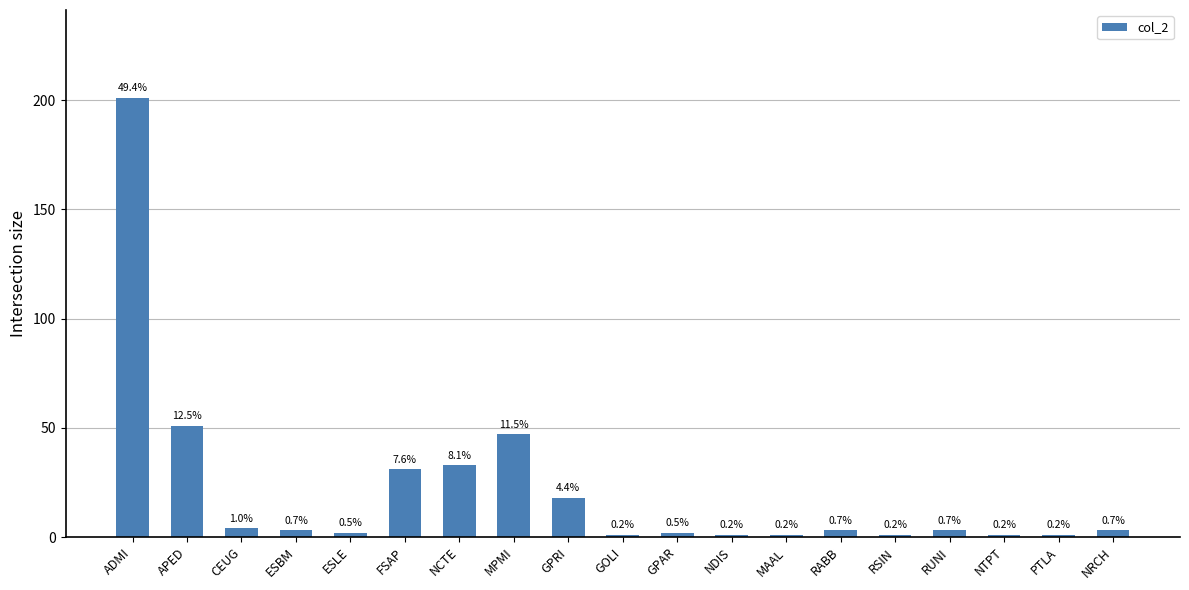

Rank the categories by value from lowest to highest.

GOLI, NDIS, MAAL, RSIN, NTPT, PTLA, ESLE, GPAR, ESBM, RABB, RUNI, NRCH, CEUG, GPRI, FSAP, NCTE, MPMI, APED, ADMI